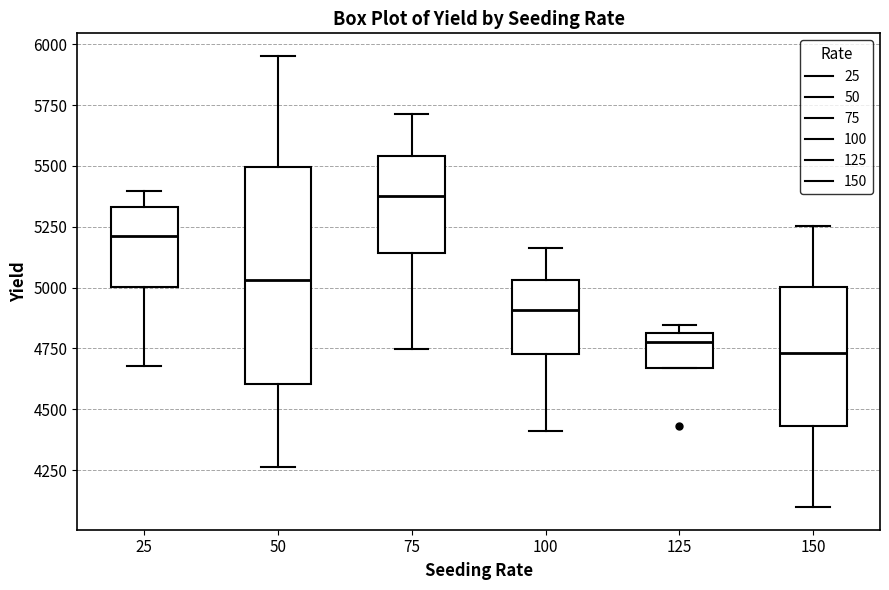

Which box's median line is the highest?

75